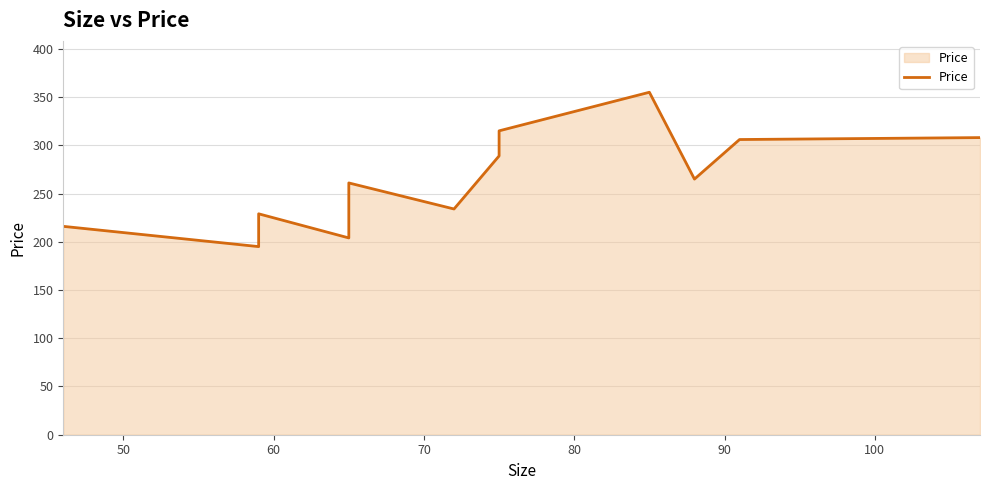

What is the minimum value shown in the chart?

195